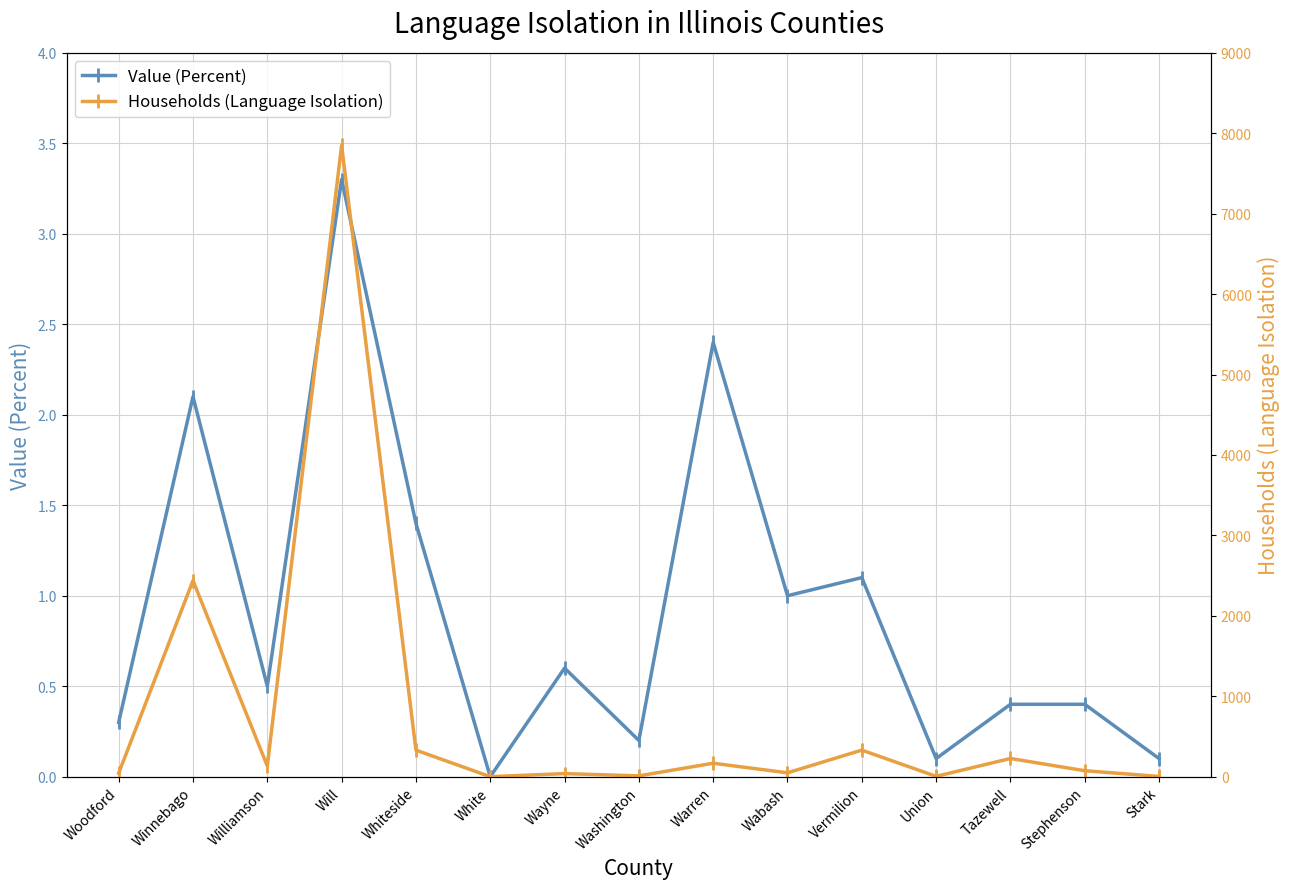

Which category has the highest value across all series?

Will